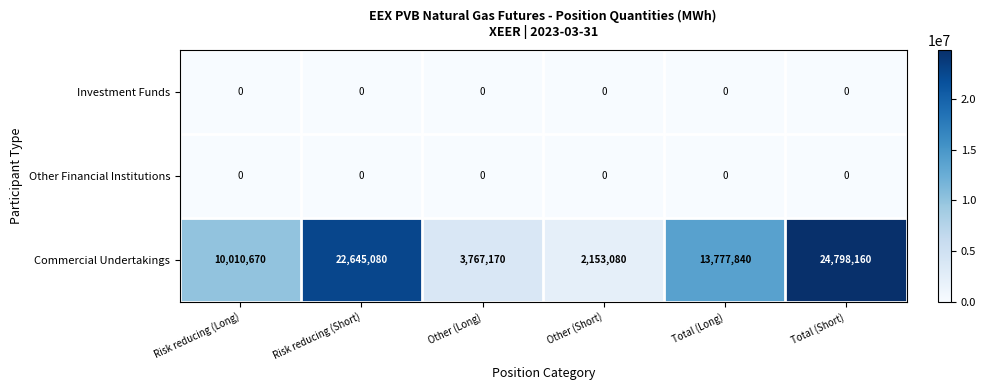

Which series has the largest range (max minus min)?

Commercial Undertakings